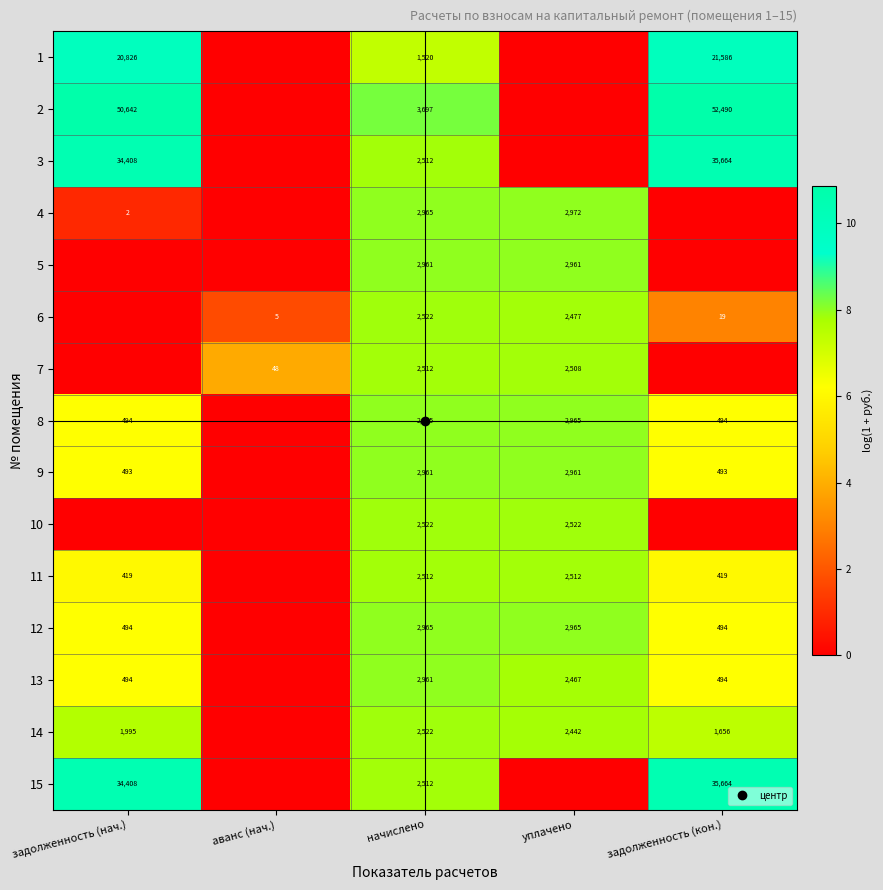

How many values in the 10 series exceed 0?

2